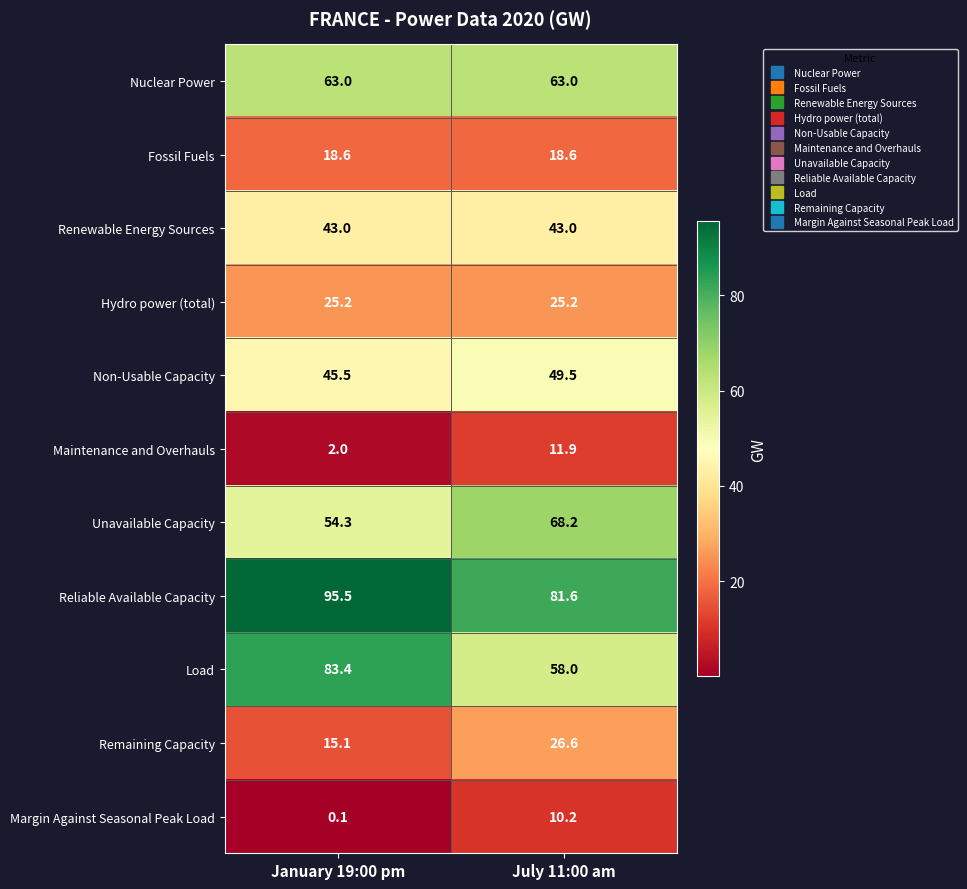

What is the maximum value for Nuclear Power?

63.0